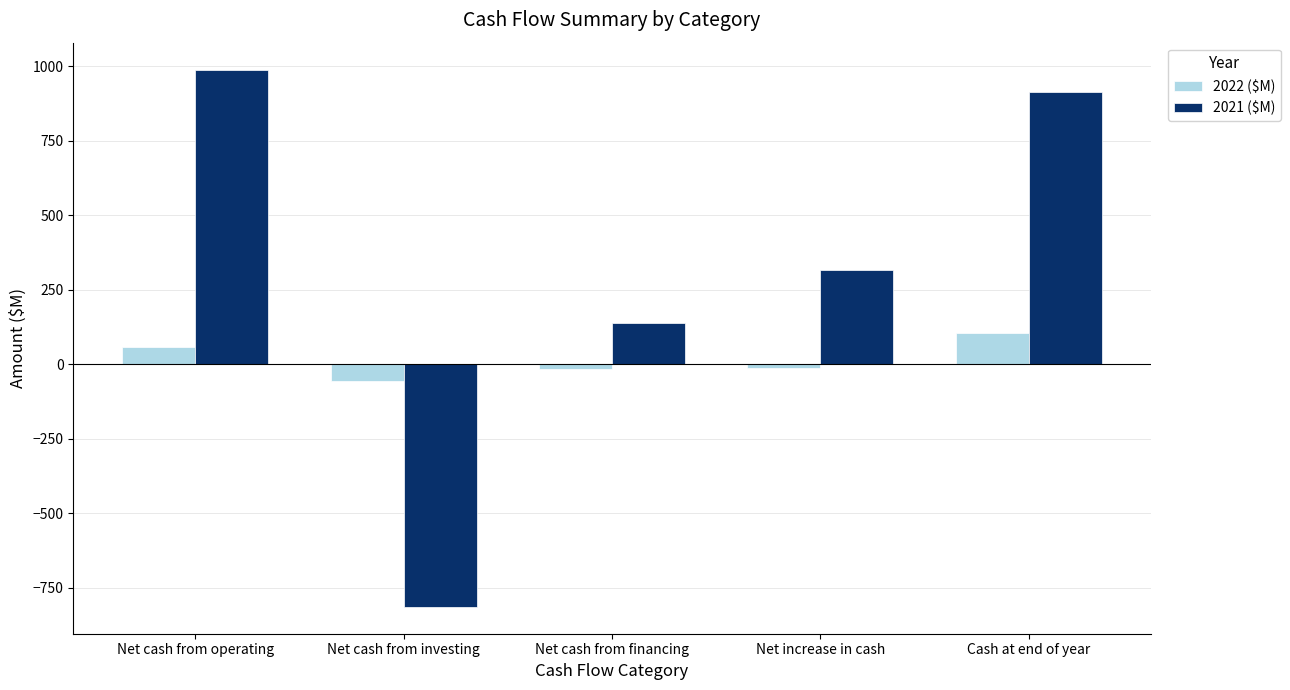

What is the difference between the 2022 ($M) values at Net cash from operating and Net increase in cash?

71.0